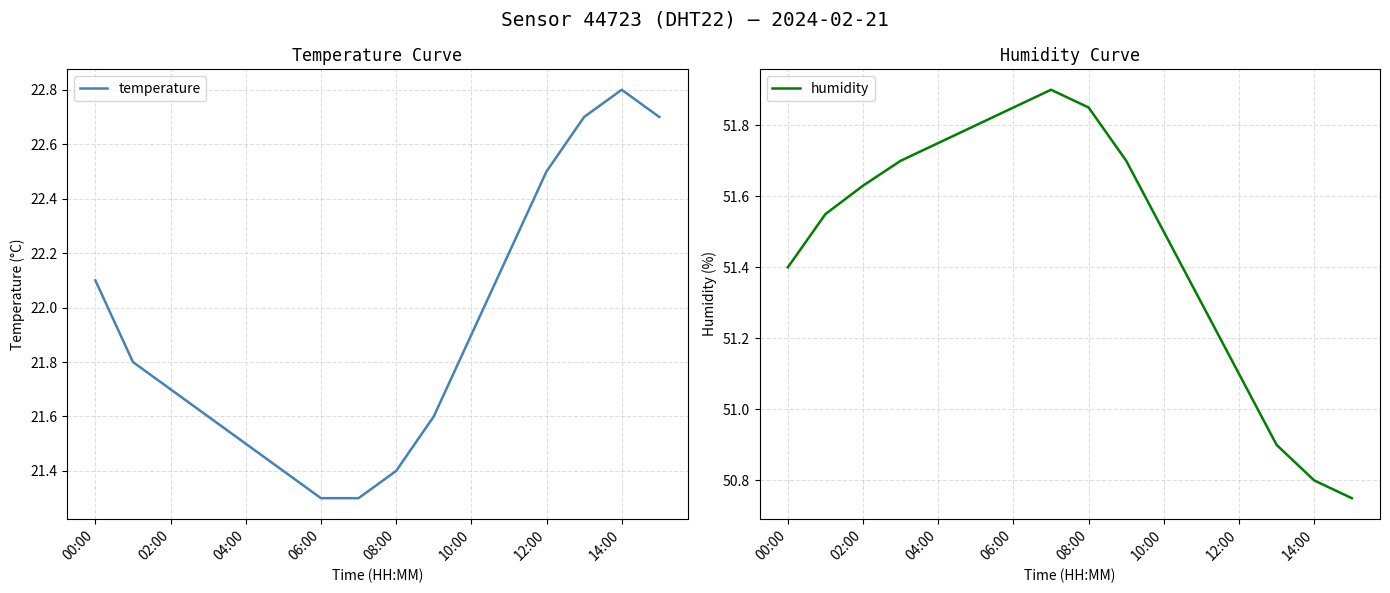

What are all the series names shown in the legend?

temperature, humidity